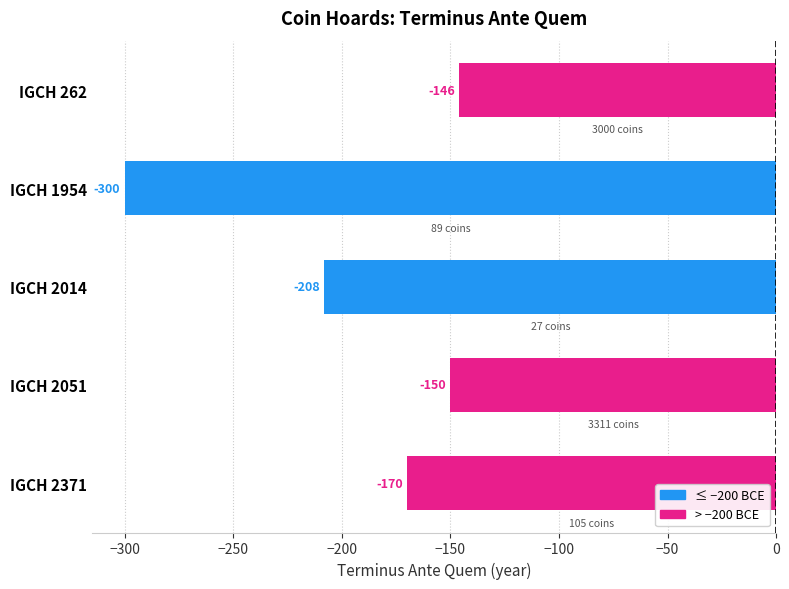

What is the difference between the second highest and minimum values?

150